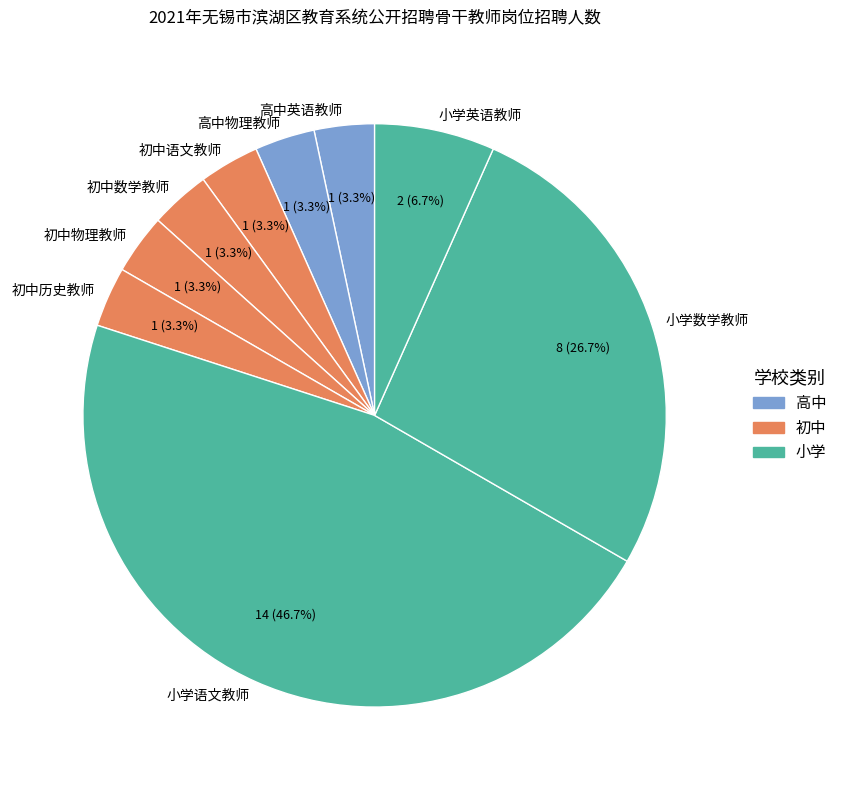

Which category has the biggest portion of the pie?

小学语文教师